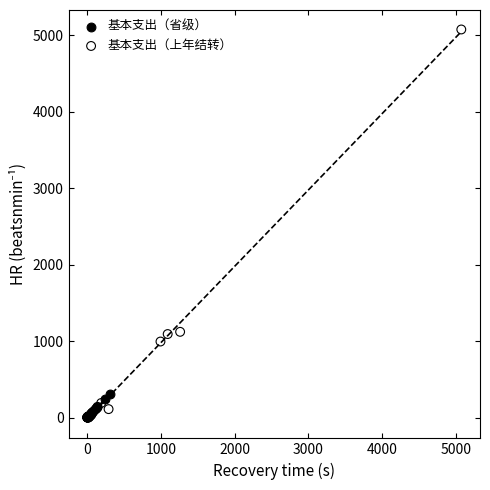

Which series has the widest spread of Y values?

基本支出（上年结转）